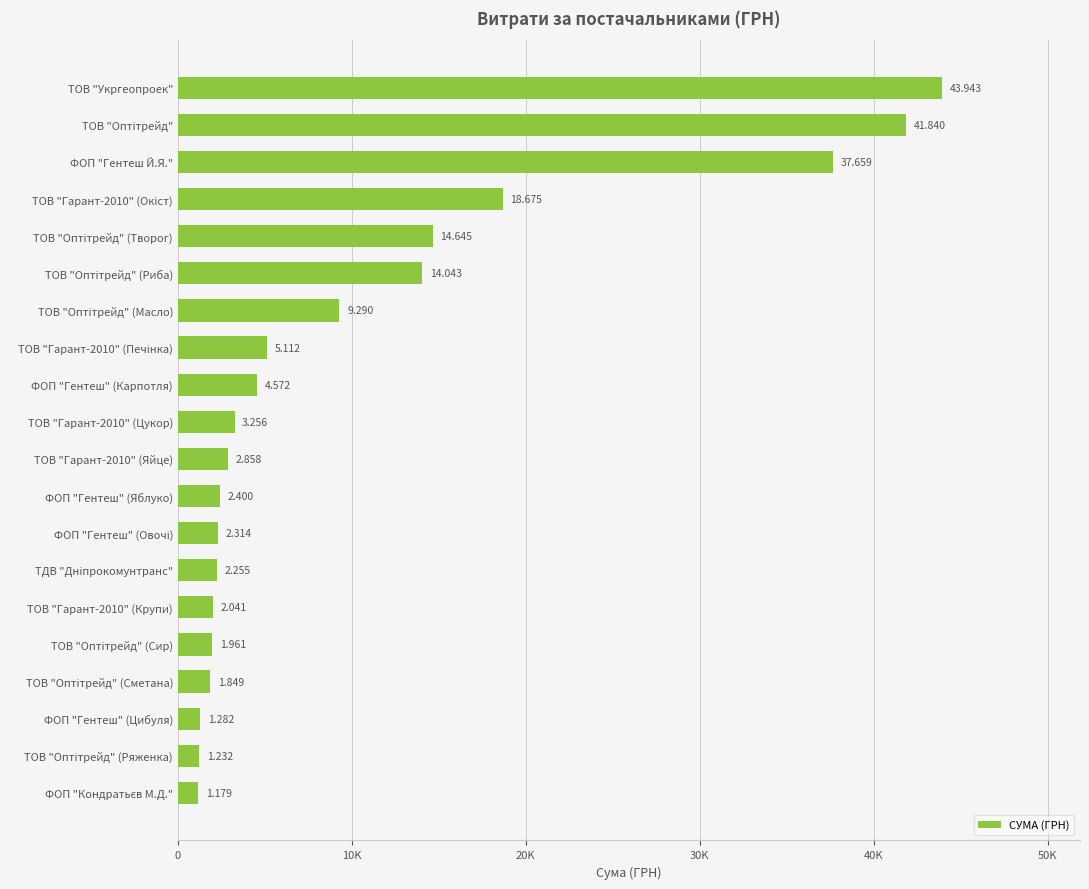

What is the average value?

10620.3